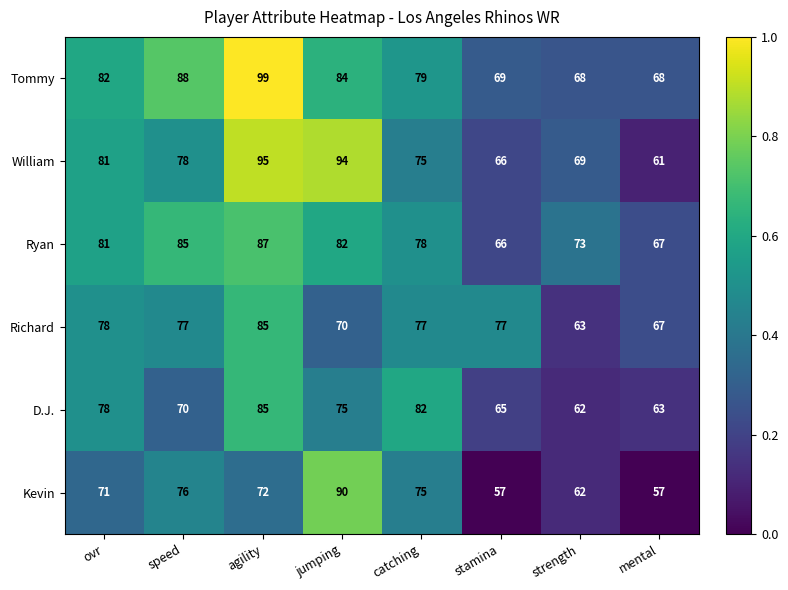

Which label corresponds to the largest value in the chart?

agility